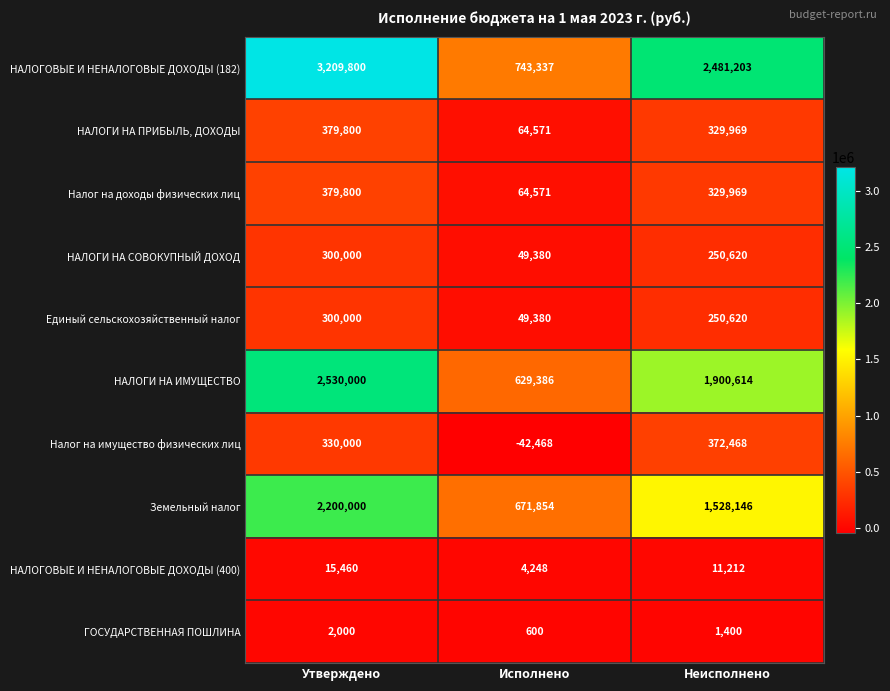

What is the spread (max minus min) of values at Неисполнено?

2479803